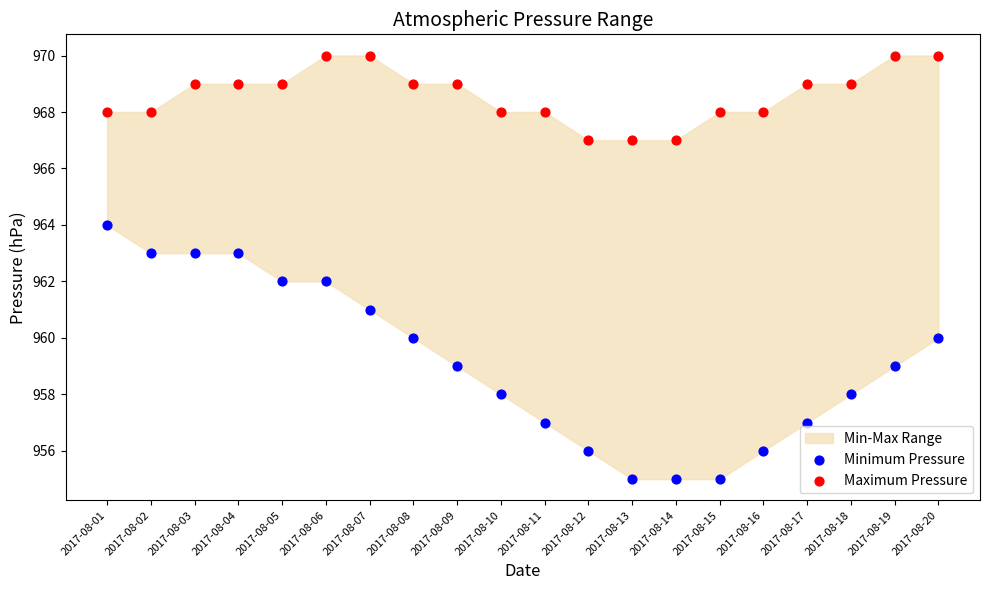

Which series reaches the maximum Y coordinate?

Maximum Pressure